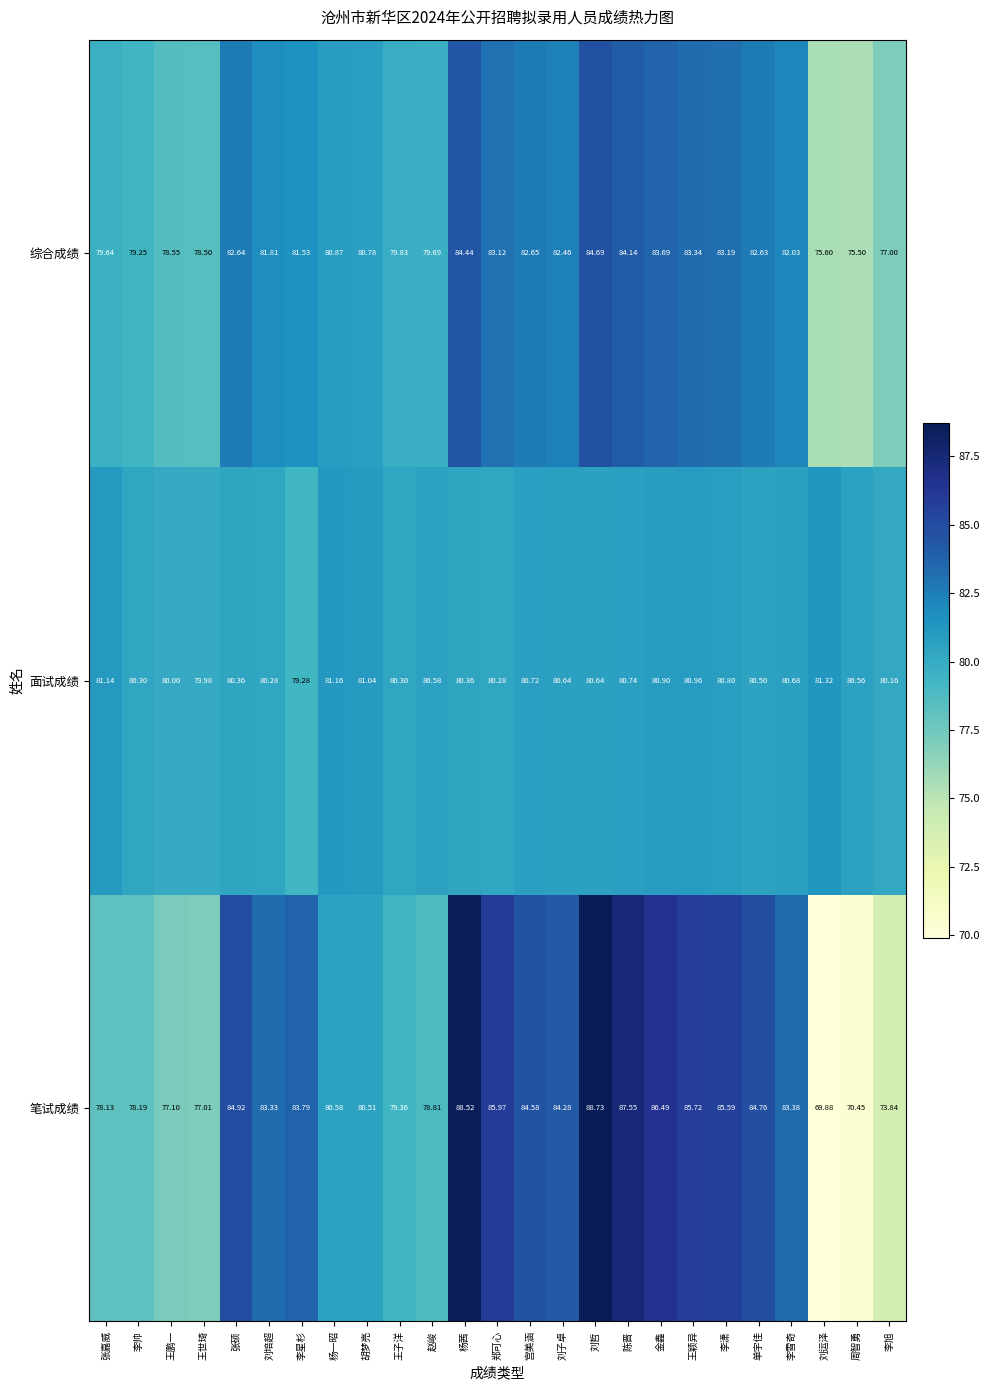

At which label does 笔试成绩 first exceed 83?

张硕